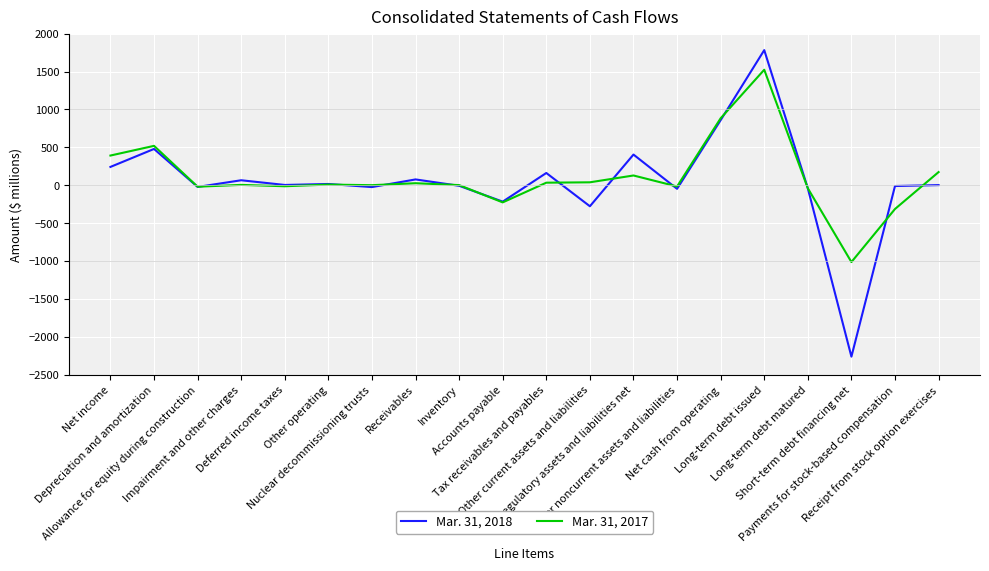

After their last crossing, which series has the higher values: Mar. 31, 2018 or Mar. 31, 2017?

Mar. 31, 2017